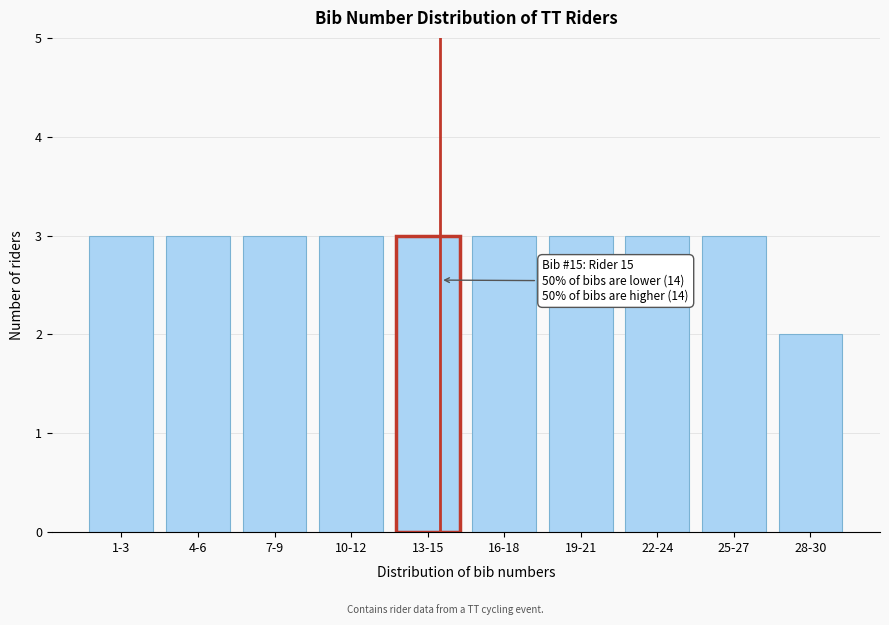

Reading left to right, list all the values displayed in this chart.

3	3	3	3	3	3	3	3	3	2